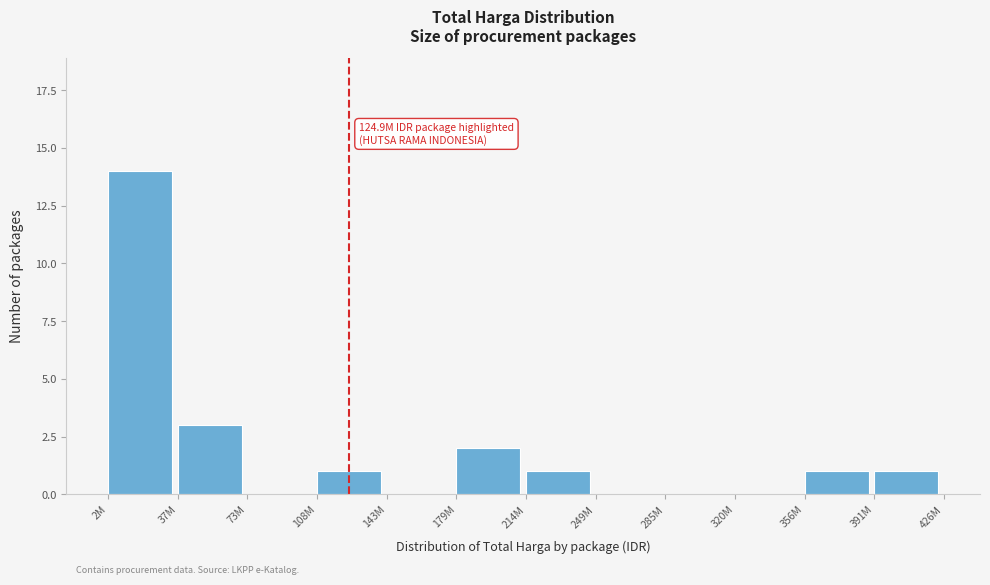

Reading right to left, list all the values displayed in this chart.

391M=1	356M=1	320M=0	285M=0	249M=0	214M=1	179M=2	143M=0	108M=1	73M=0	37M=3	2M=14